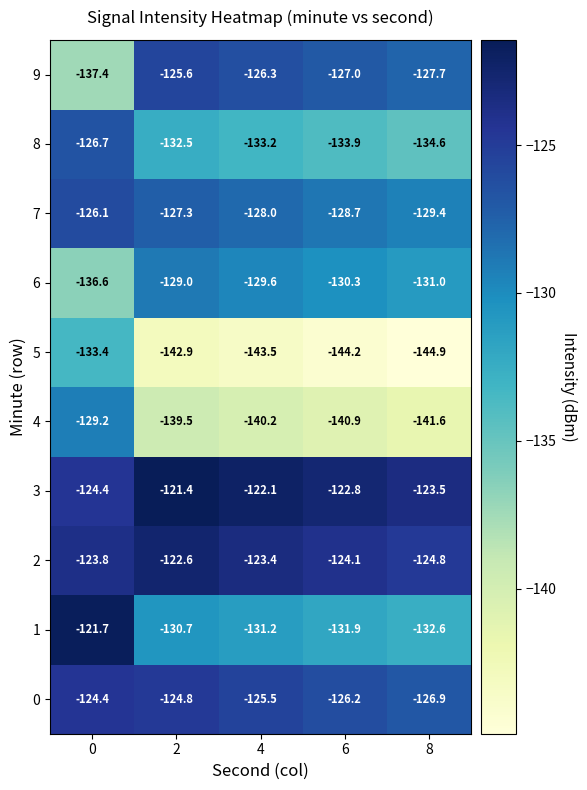

How many values in the 3 series are below -122?

4